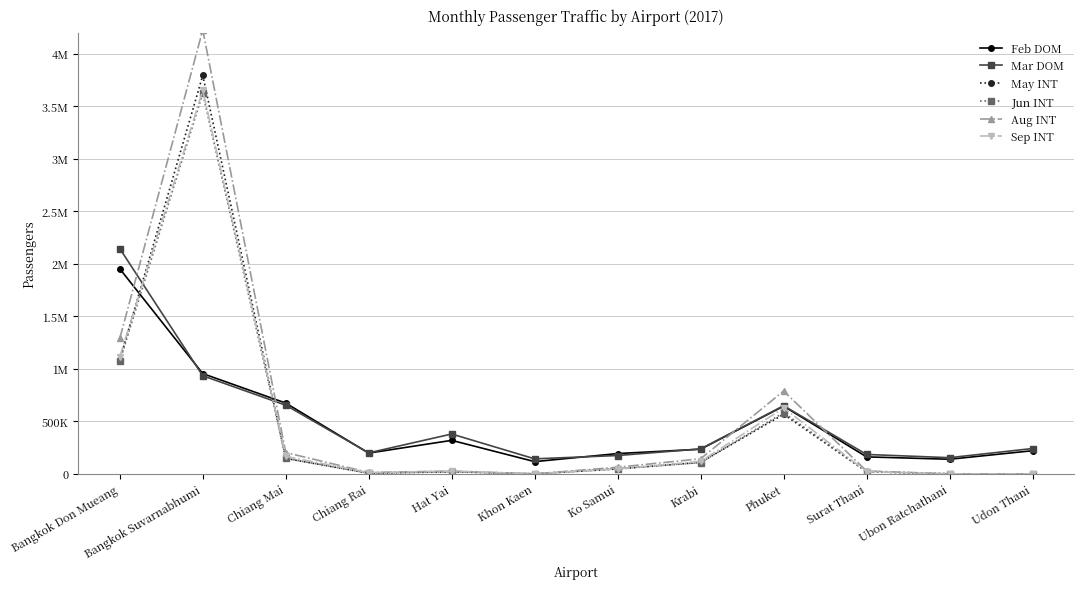

Is it true that May INT equals 10964 at Chiang Rai?

False